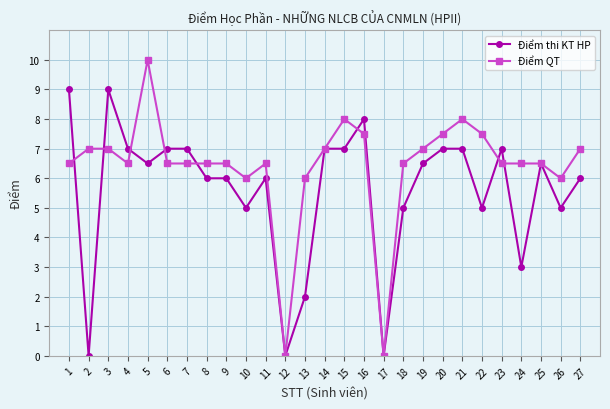

Count the number of categories in the chart.

27